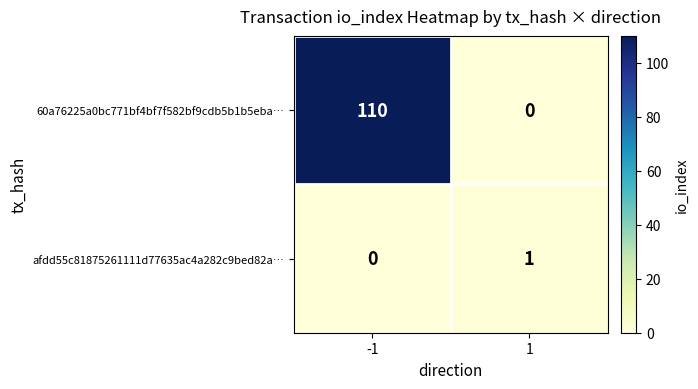

Rank the series by their maximum value, from lowest to highest.

afdd55c81875261111d77635ac4a282c9bed82a…, 60a76225a0bc771bf4bf7f582bf9cdb5b1b5eba…